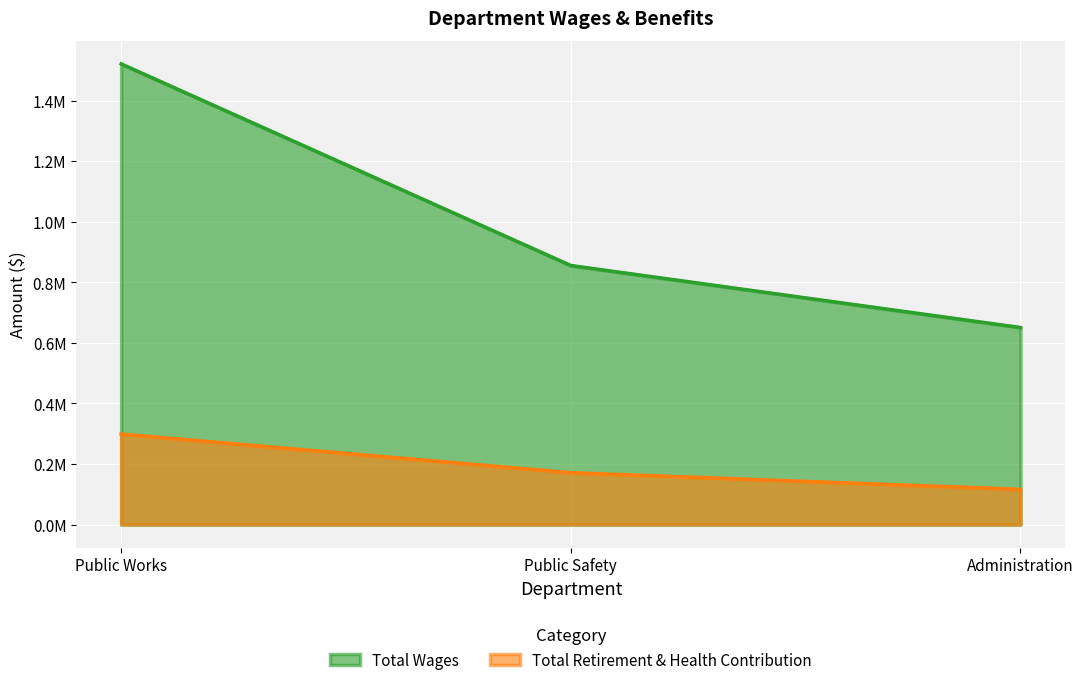

What is the approximate value of Total Retirement & Health Contribution at Public Works?

298901